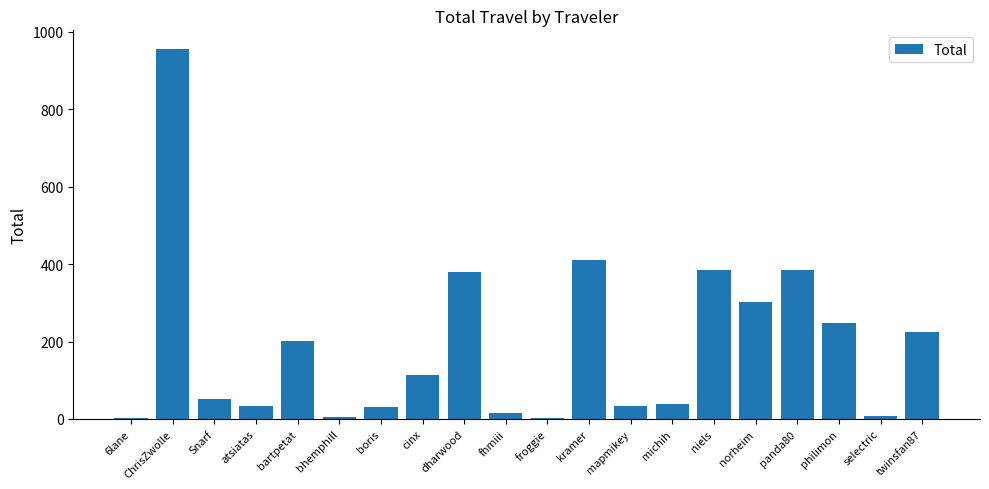

Between selectric and kramer, which is larger?

kramer